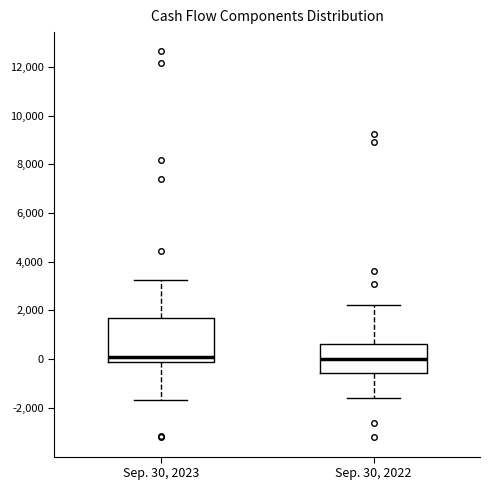

Where is the lower edge of the box for Sep. 30, 2023 on the y-axis? The values are not printed on the chart, so give them approximately, as read against the axis.

0